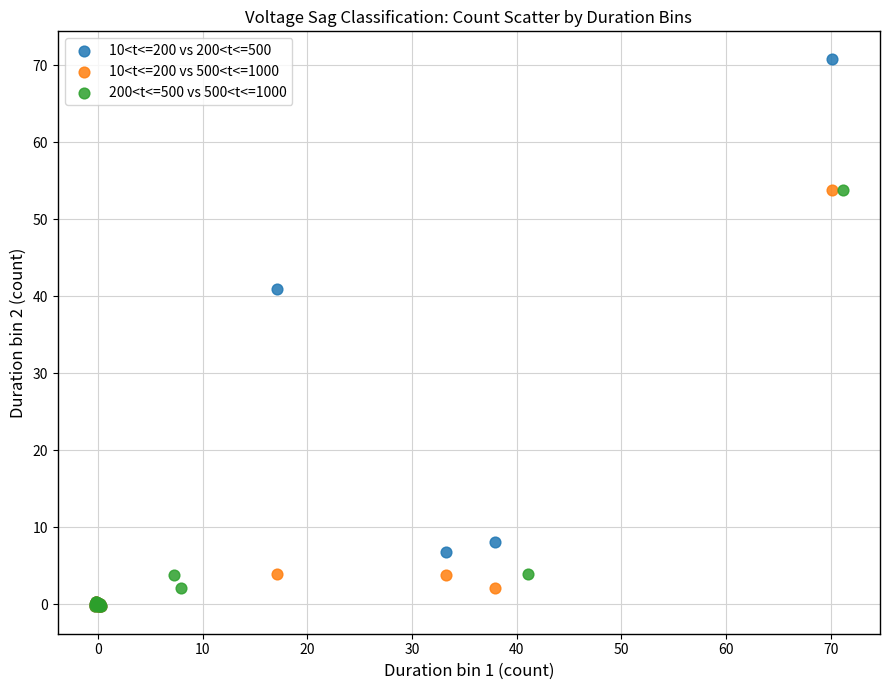

Which series reaches the maximum Y coordinate?

10<t<=200 vs 200<t<=500